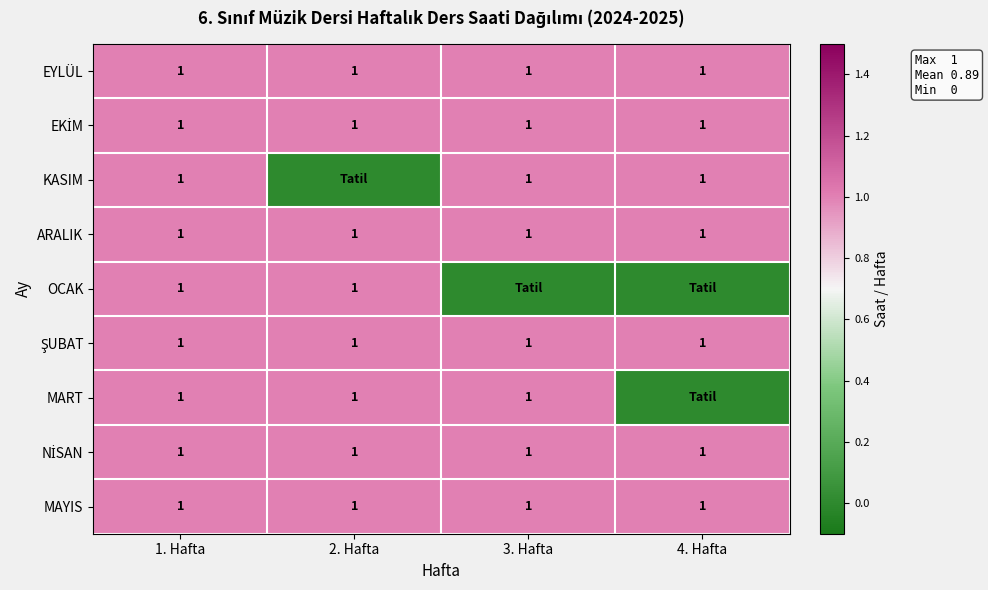

True or false: ARALIK has a value of 1 at 1. Hafta.

True